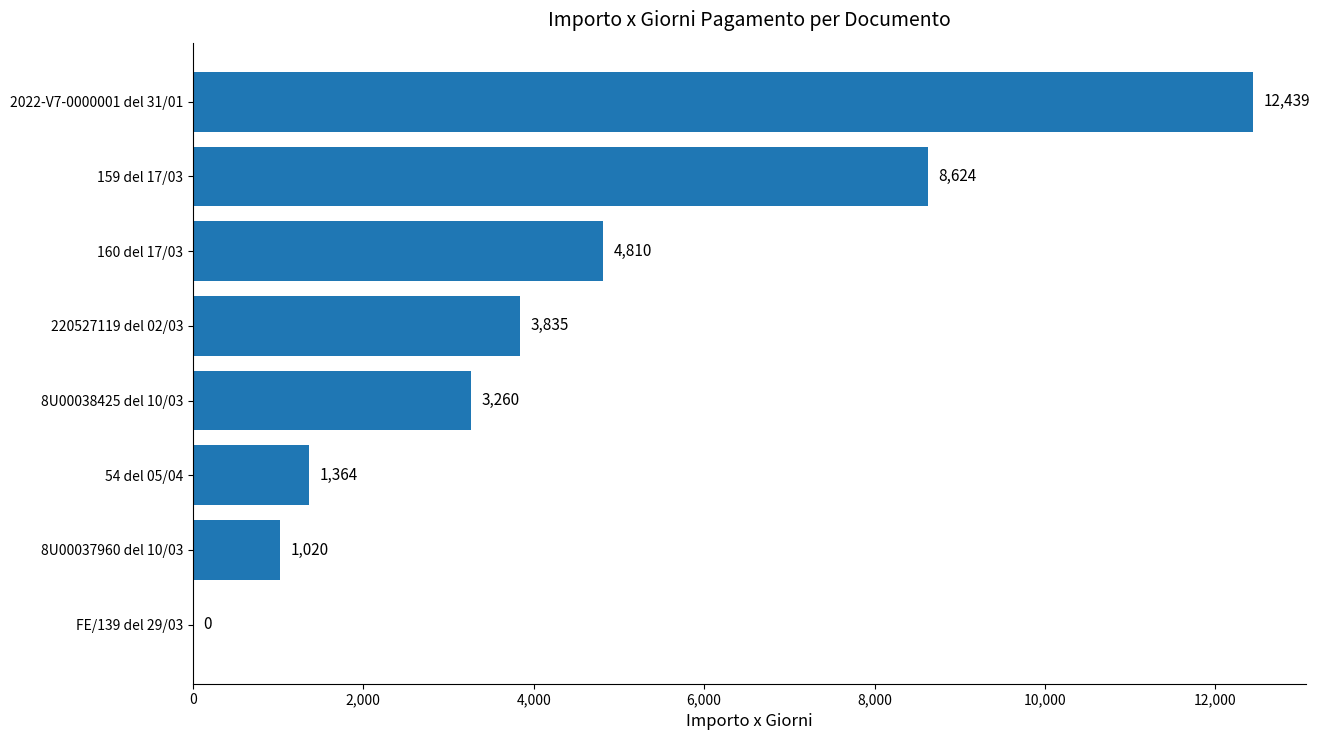

At which category does the chart reach its peak across all series?

2022-V7-0000001 del 31/01